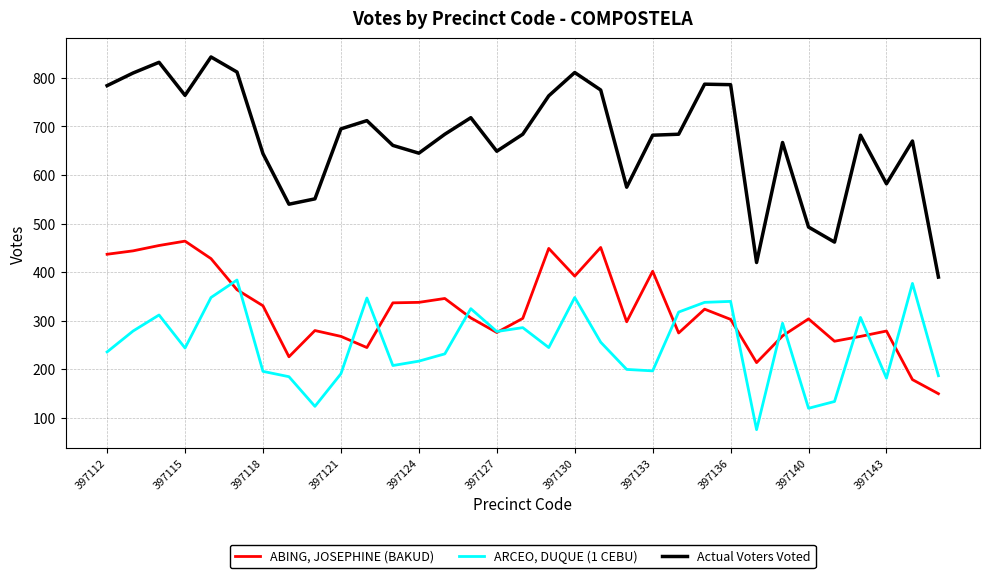

What is the minimum value shown in the chart?

76